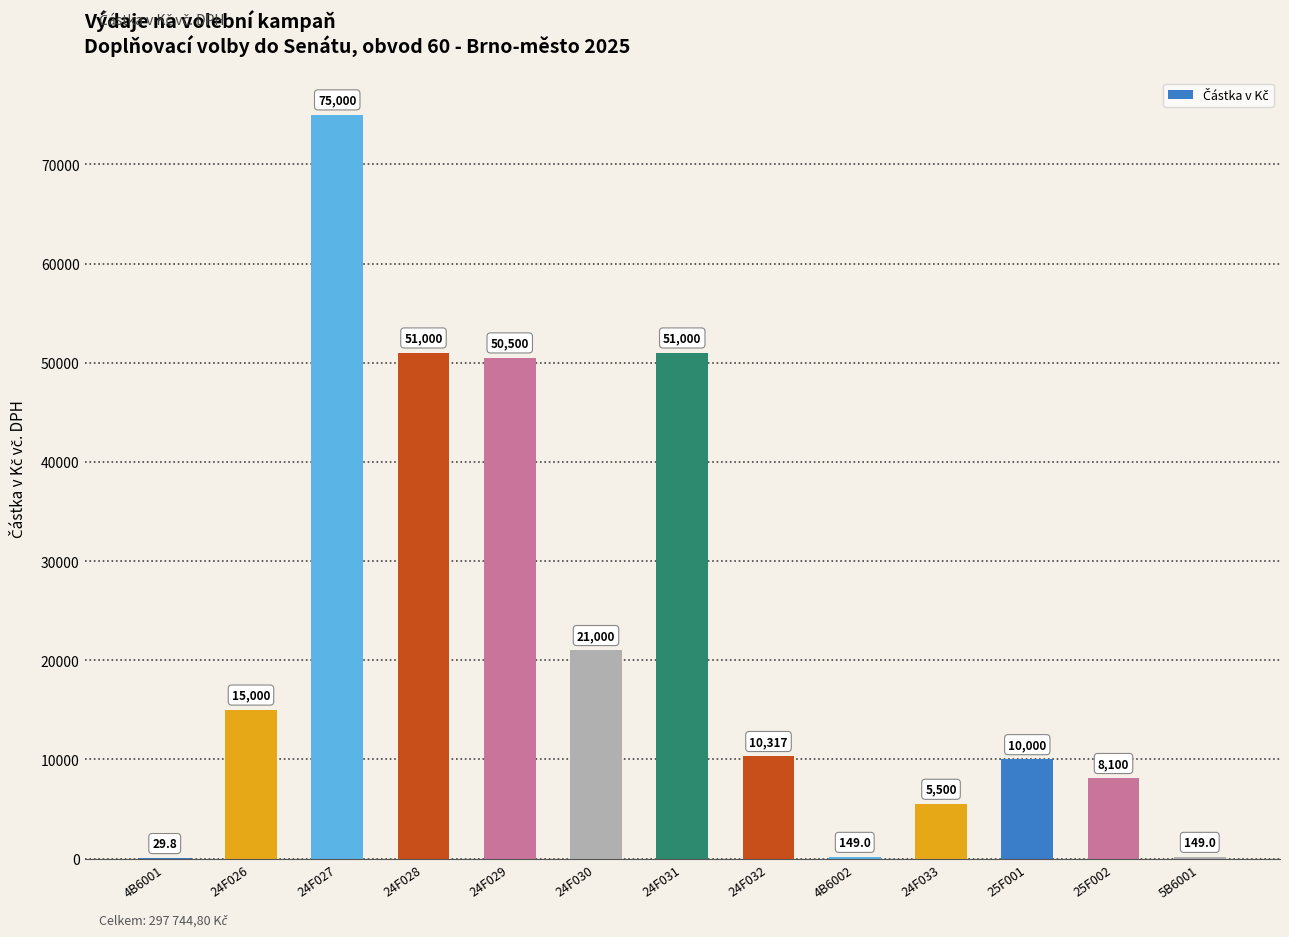

What is the sum of the values at 5B6001 and 24F029?

50649.0